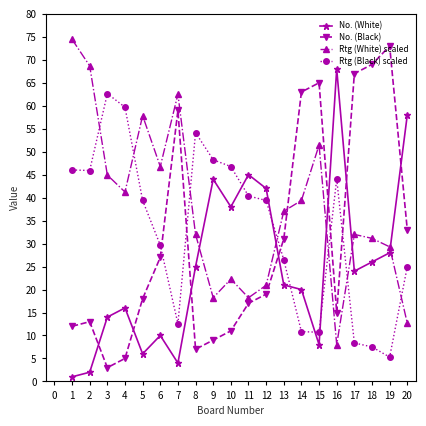

How many lines are shown in the chart?

4